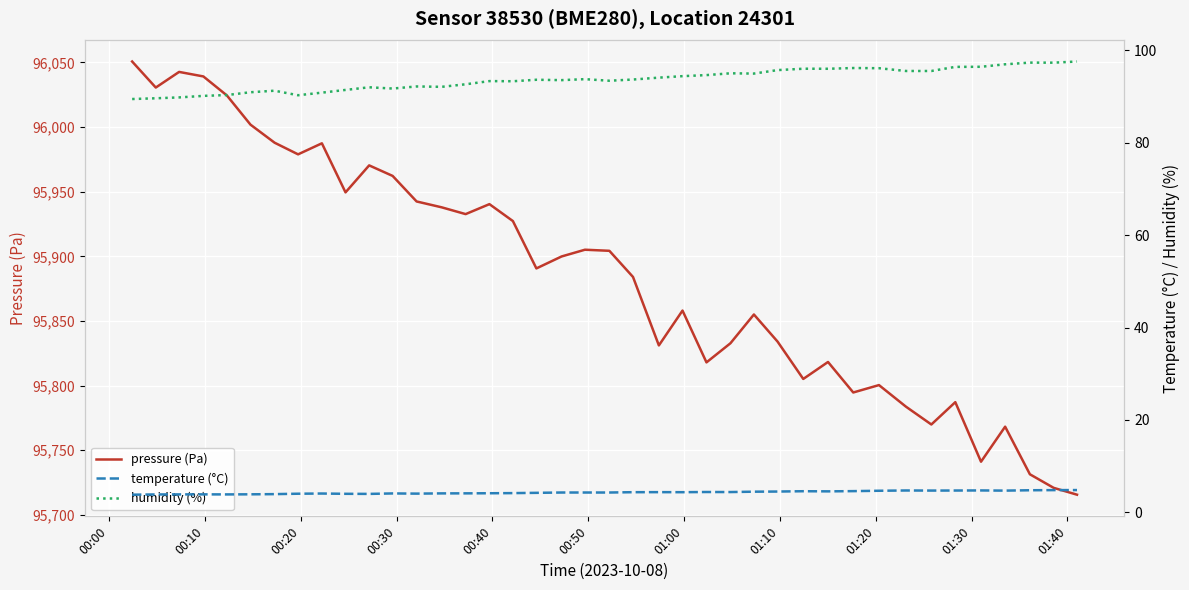

How many values in the pressure (Pa) series are below 95899?

20